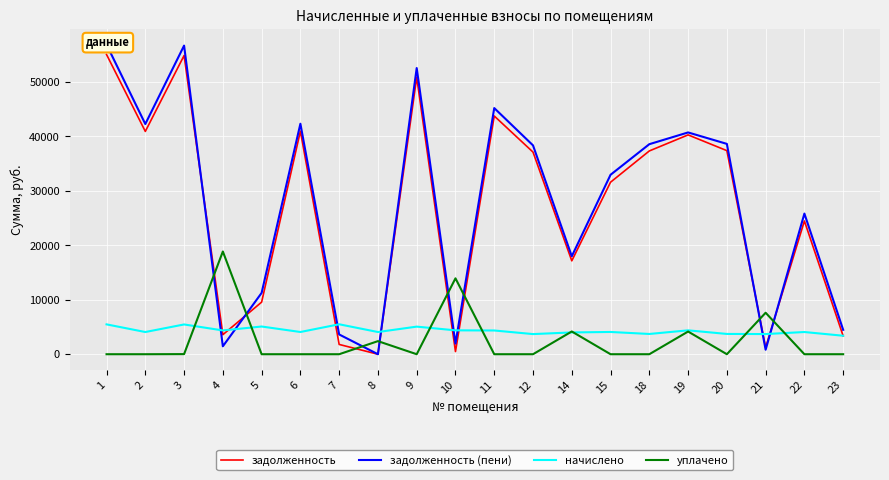

Which category has the highest value across all series?

1